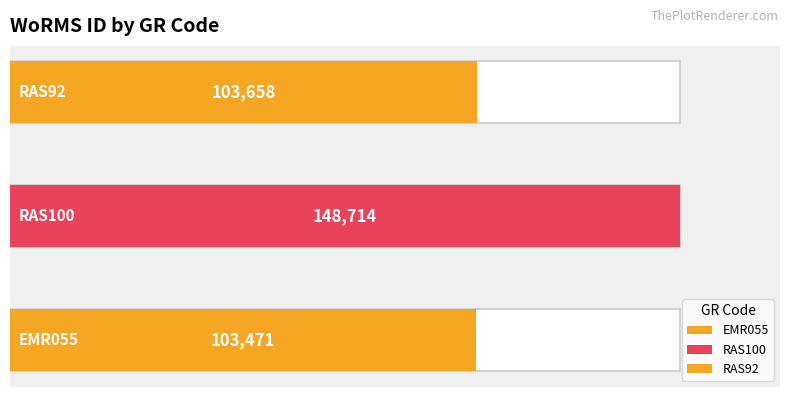

The chart shows a value of 26626 at RAS92. True or false?

False